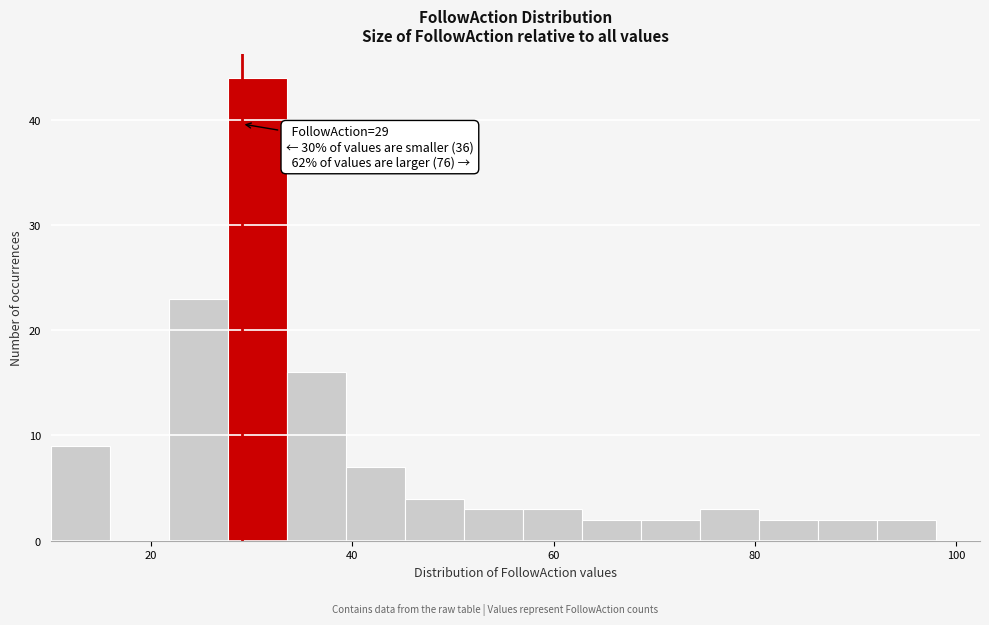

Read against the x-axis, roughly where is the centre of the tallest bar?

30